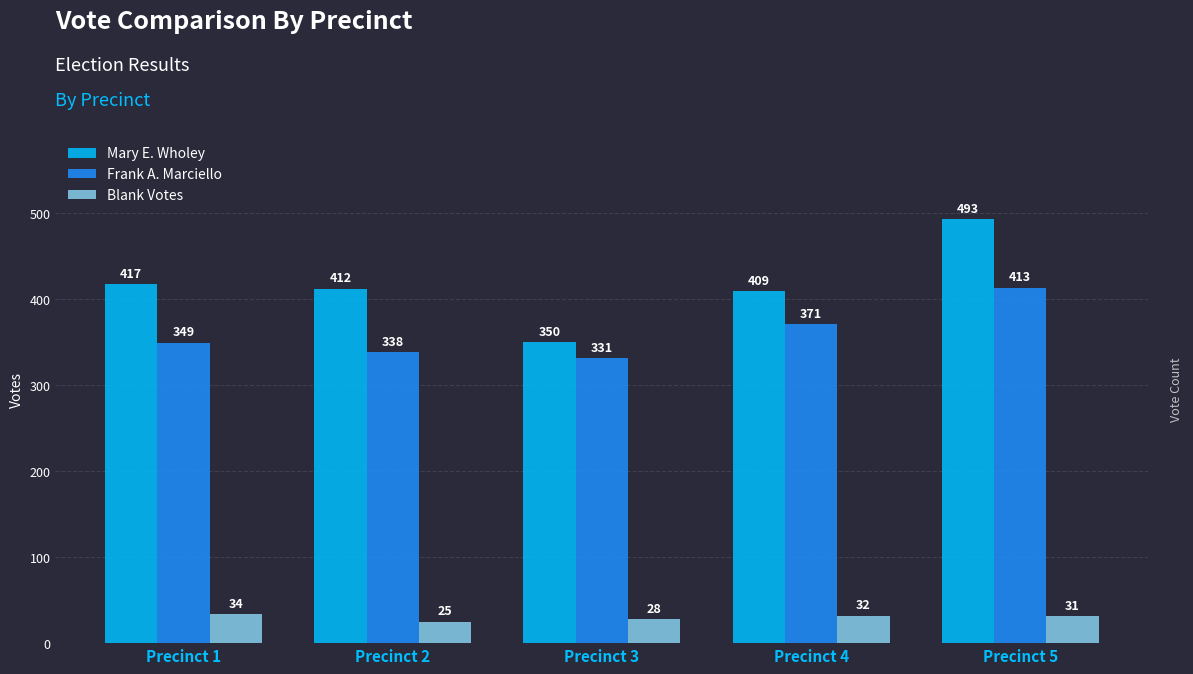

Is the value of Blank Votes at Precinct 2 greater than the value of Mary E. Wholey at Precinct 3?

No